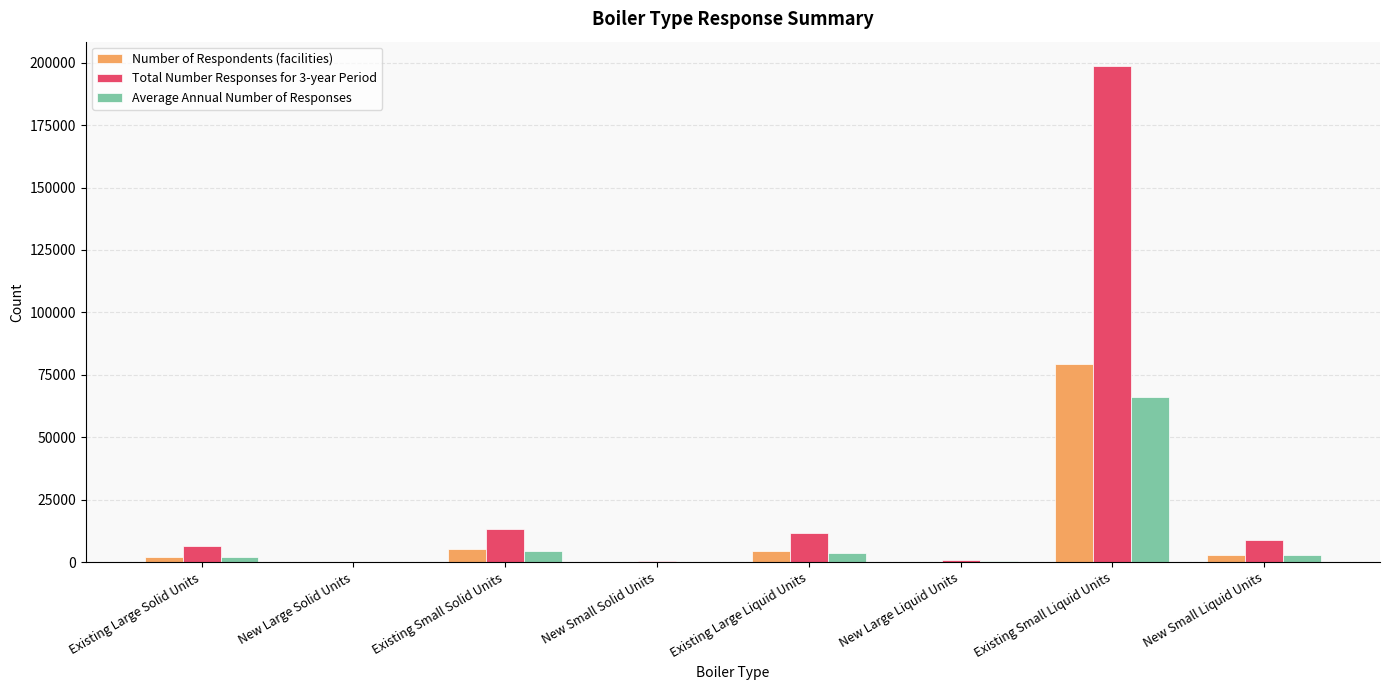

Which category has the highest value across all series?

Existing Small Liquid Units